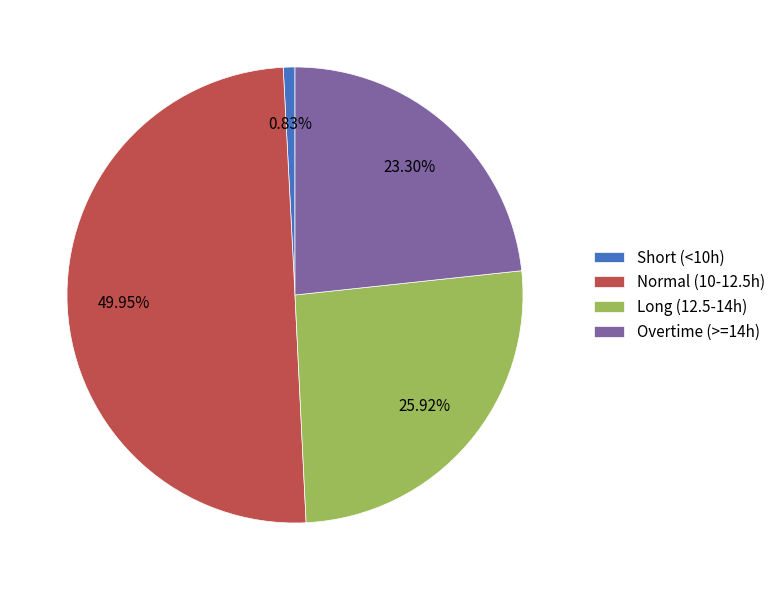

Approximately how many times larger is the value at Normal (10-12.5h) compared to Long (12.5-14h)?

1.9